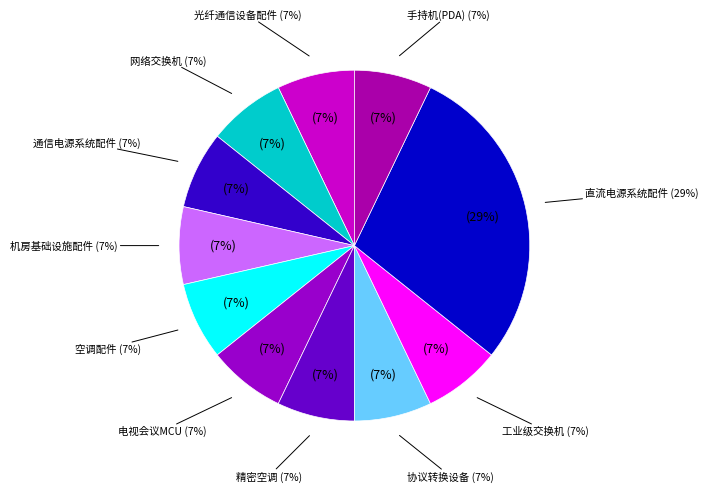

Count the number of slices in the pie.

11